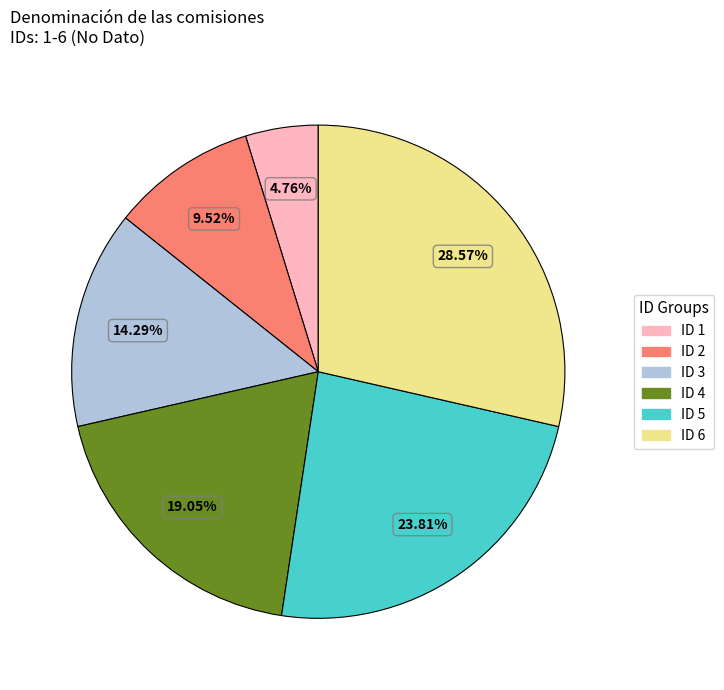

Is there a majority slice in this chart?

No